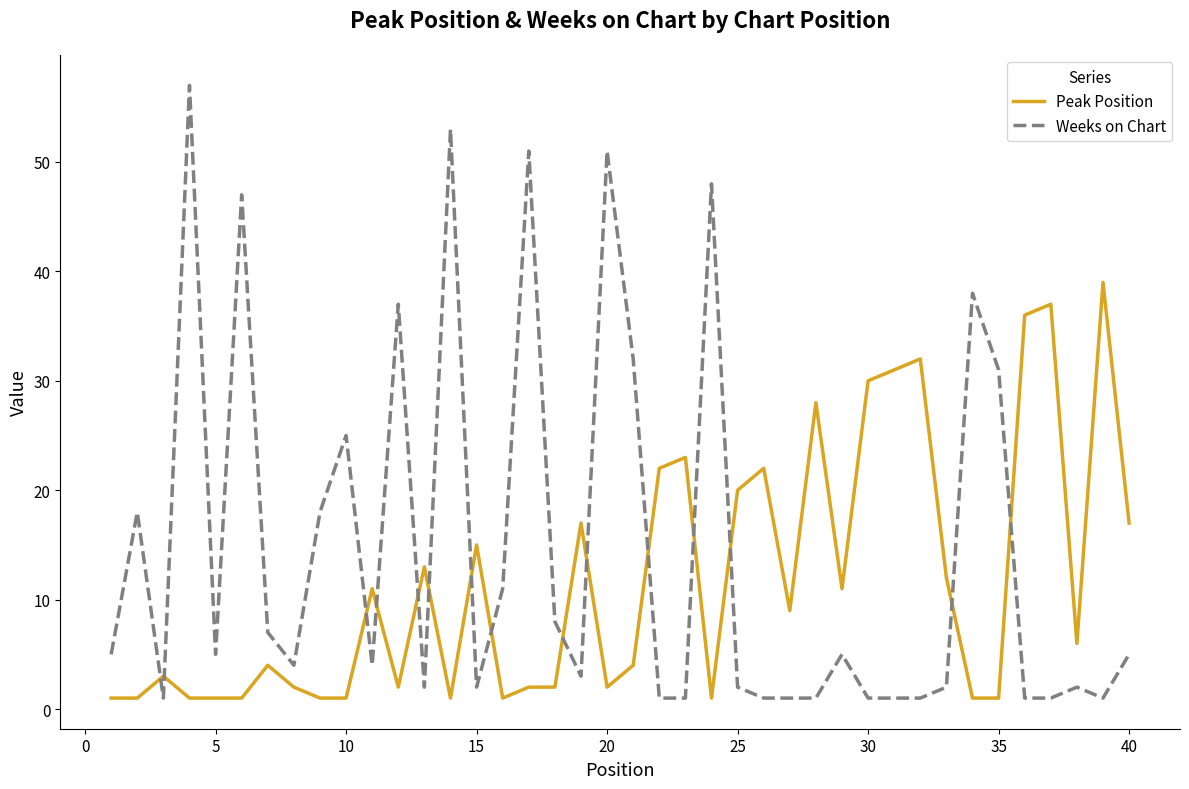

Which series has the largest total across all categories?

Weeks on Chart